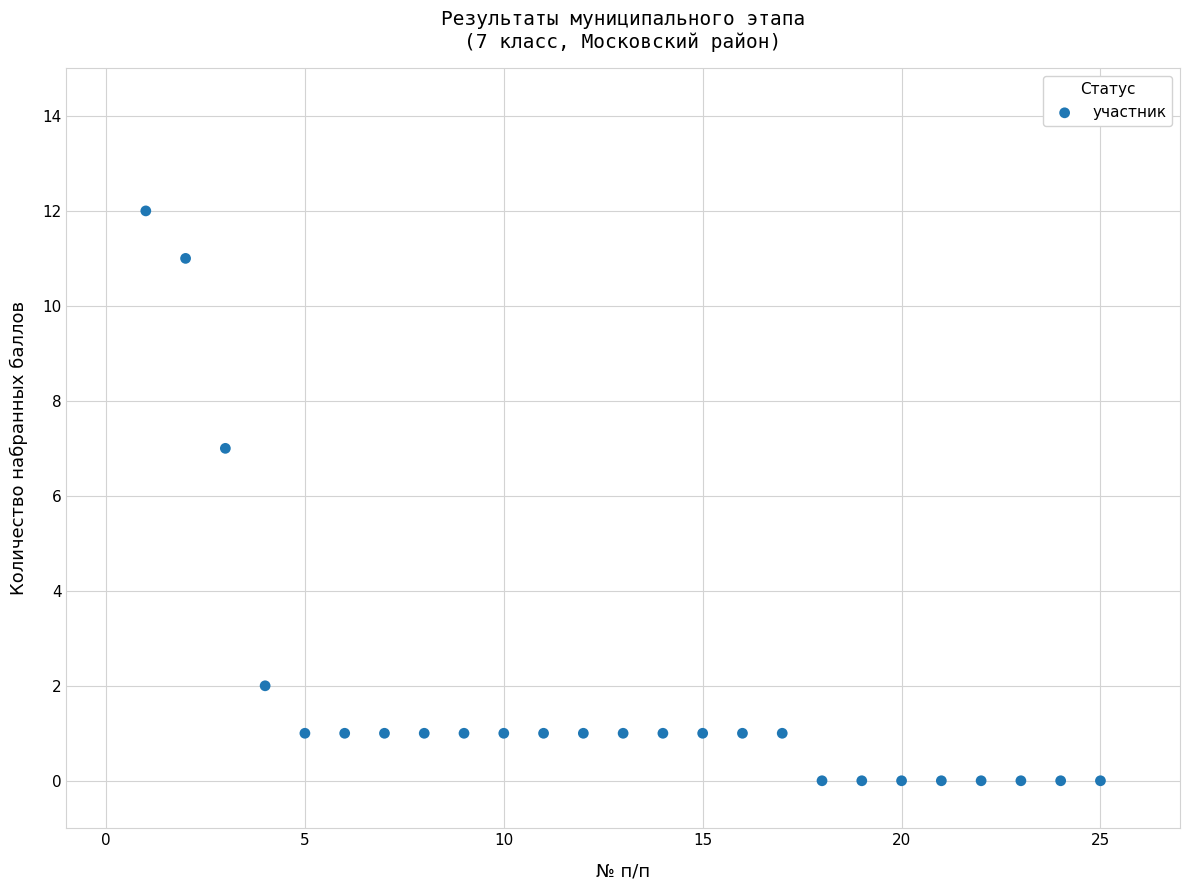

What Y value in the scatter plot is closest to 6?

7